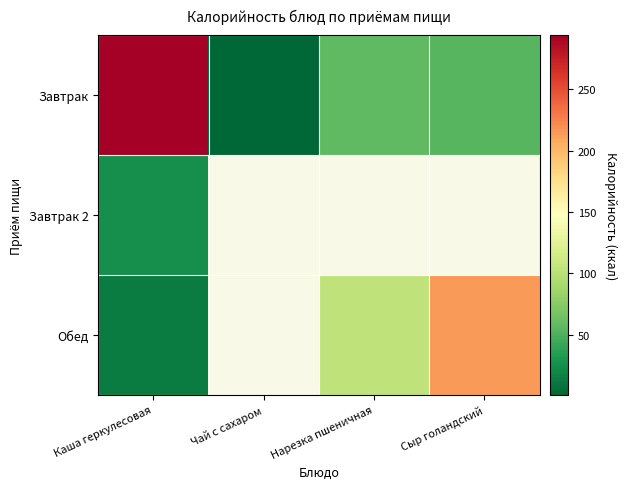

What is the sum of all Завтрак values?

407.0